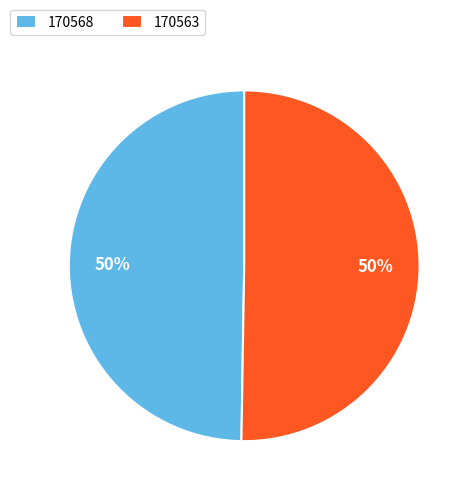

The 170563 slice represents 92% of the pie. True or false?

False